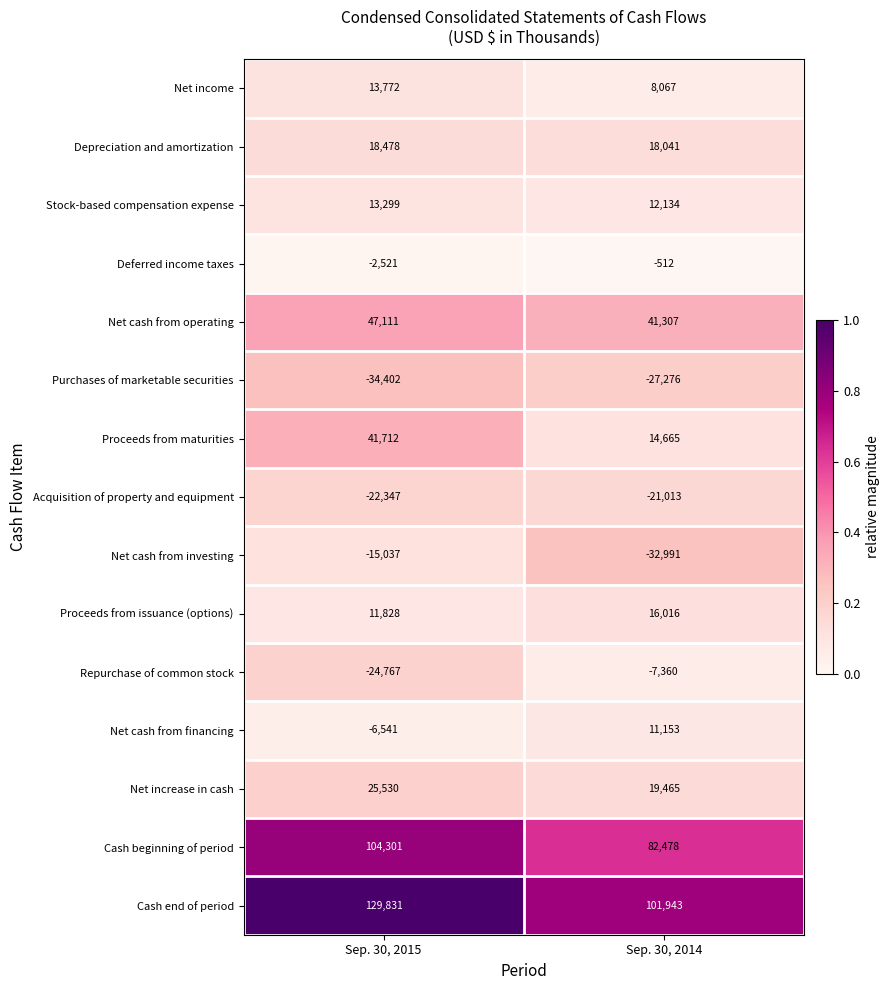

What is the difference between the maximum and minimum values in the Net income series?

5705